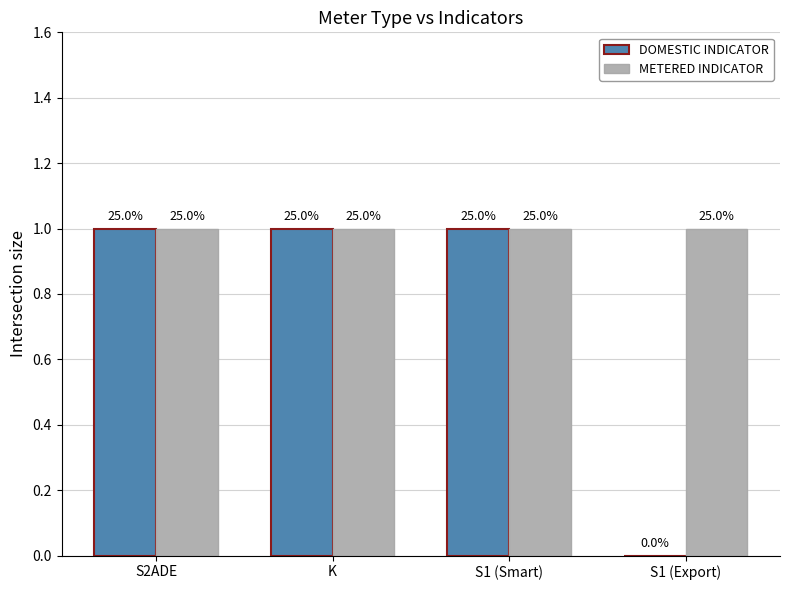

Reading left to right, extract all data points from this chart.

DOMESTIC INDICATOR: 1	1	1	0
METERED INDICATOR: 1	1	1	1